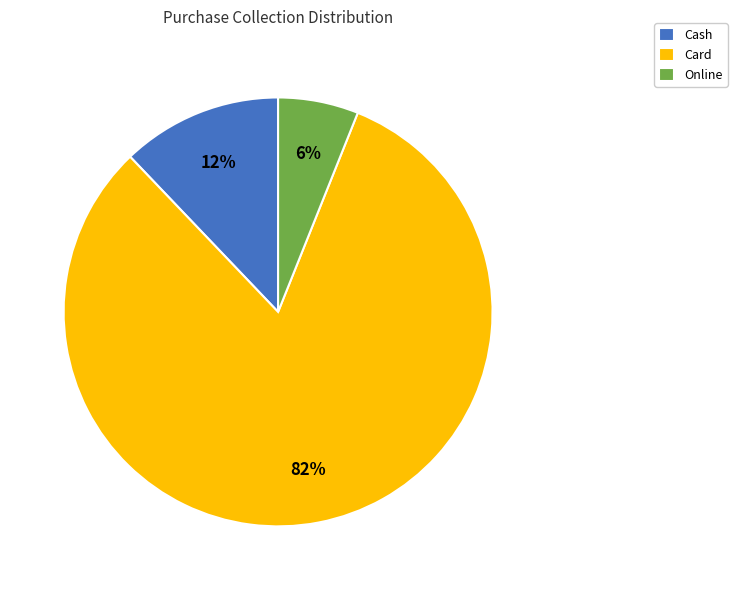

What is the largest slice in the pie chart?

Card